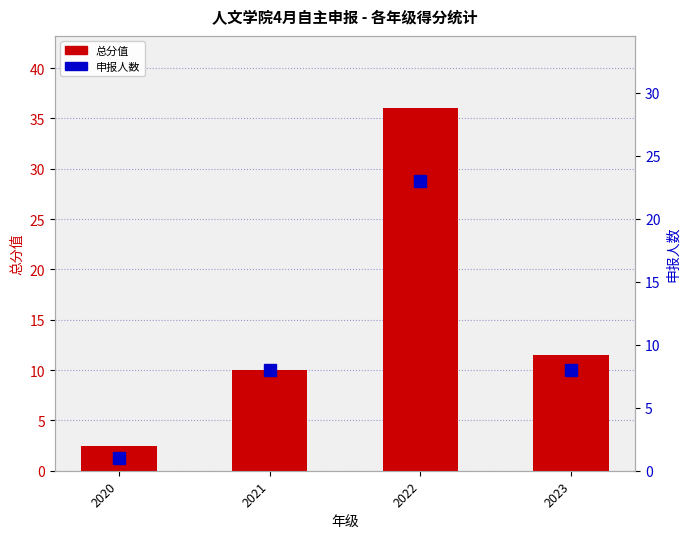

What is the spread (max minus min) of values at 2021?

2.0